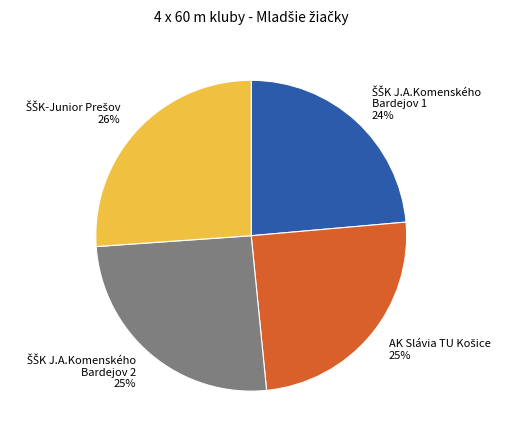

To the nearest percent, what is the average slice percentage?

25%